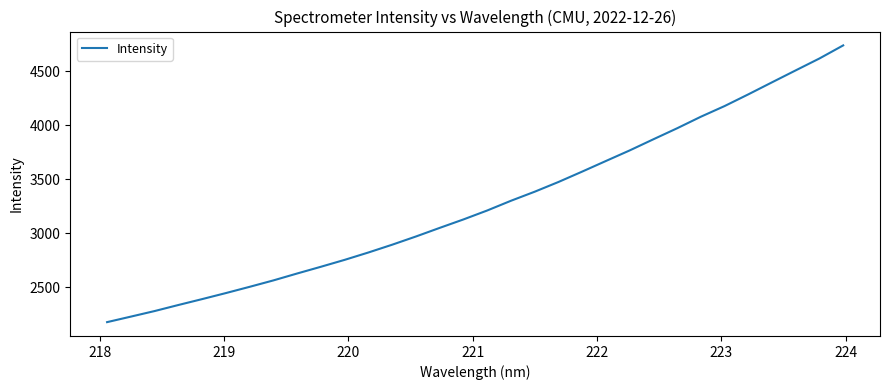

What is the smallest value displayed?

2178.4